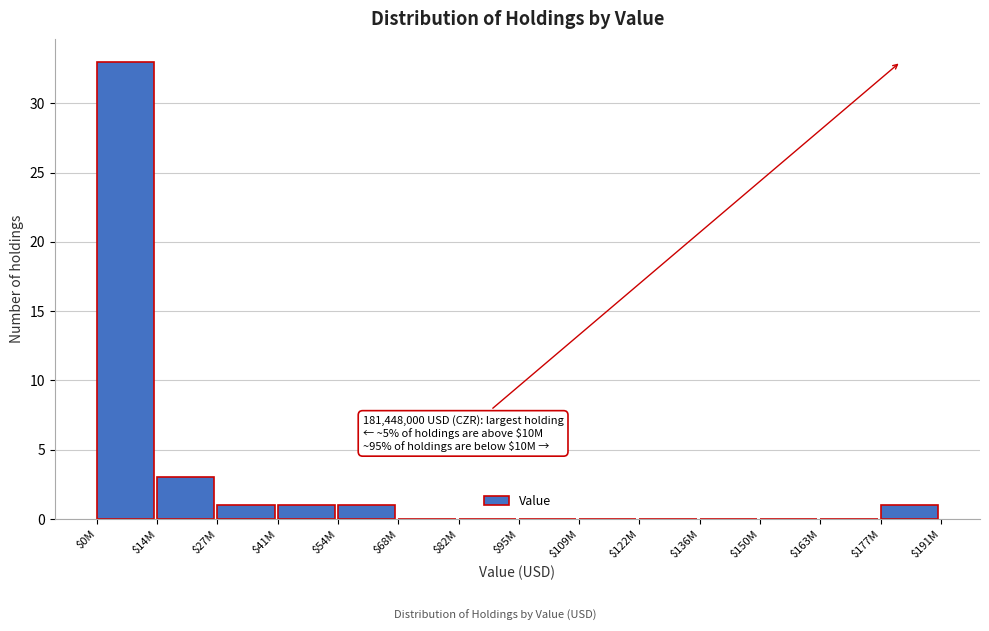

What is the sum of all values?

40